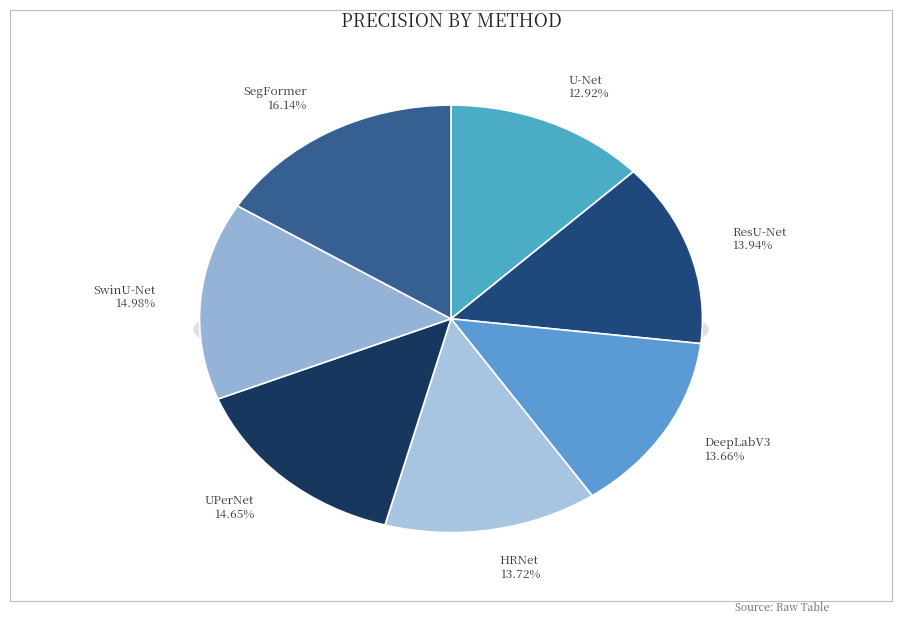

What portion of the pie excludes SegFormer?

83.9%